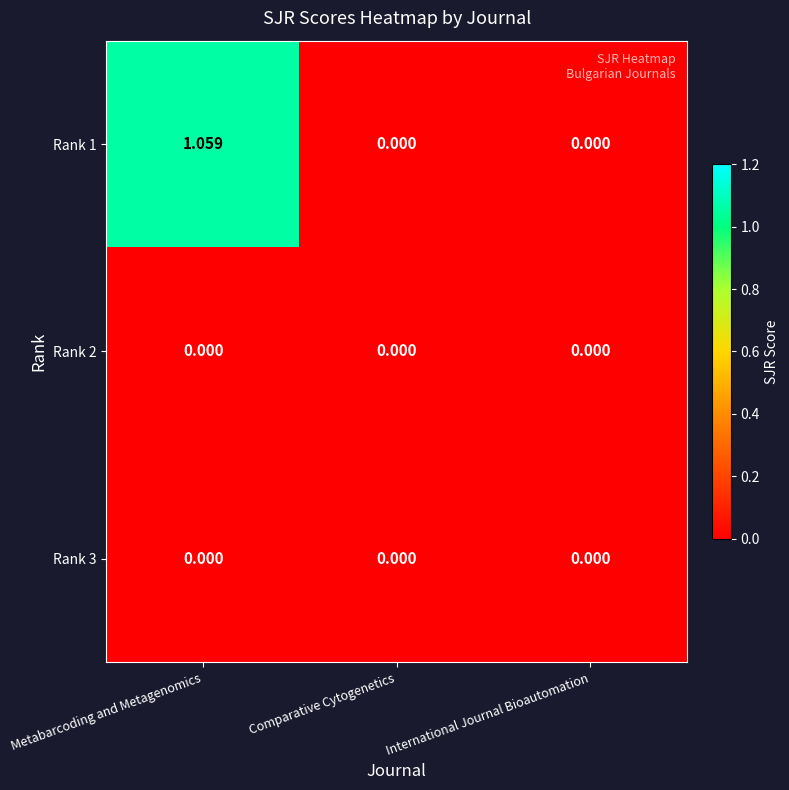

Which label corresponds to the largest value in the chart?

Metabarcoding and Metagenomics